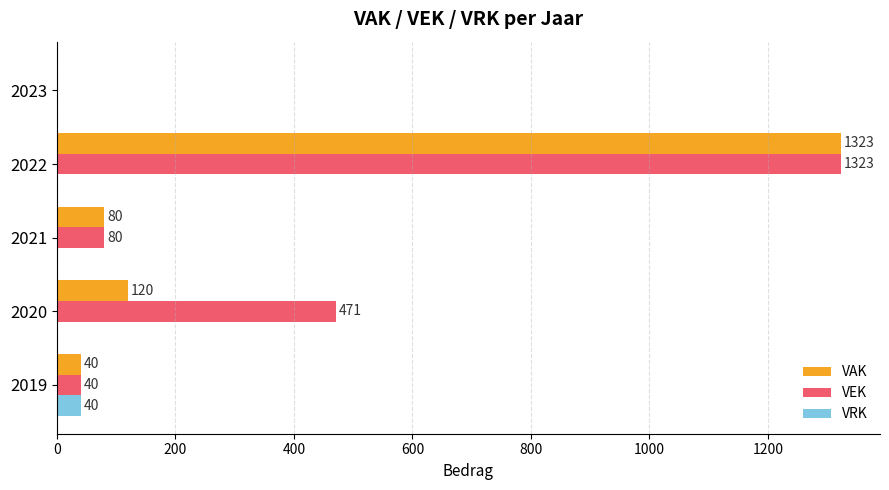

How many series are shown in this chart?

3